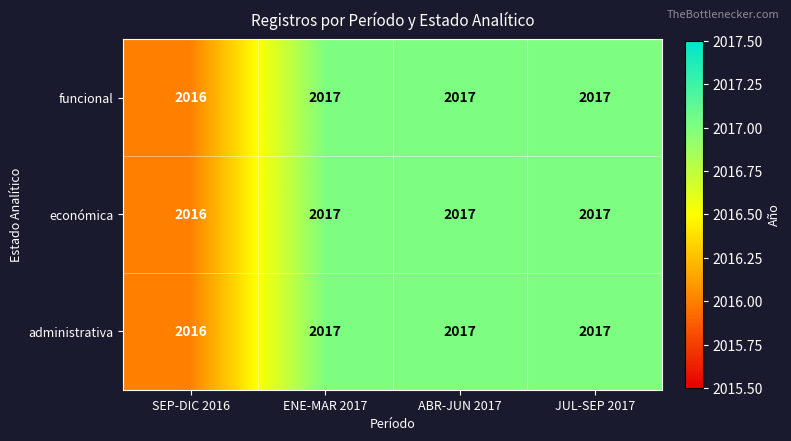

Reading left to right, list all the values displayed in this chart.

funcional: 2016	2017	2017	2017
económica: 2016	2017	2017	2017
administrativa: 2016	2017	2017	2017